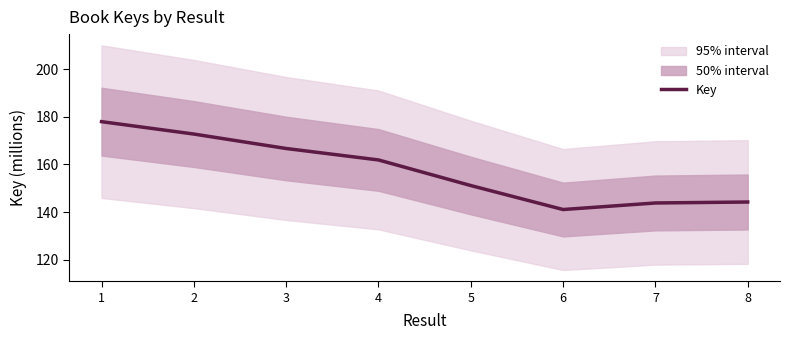

List the labels in order of value, smallest first.

6, 7, 8, 5, 4, 3, 2, 1